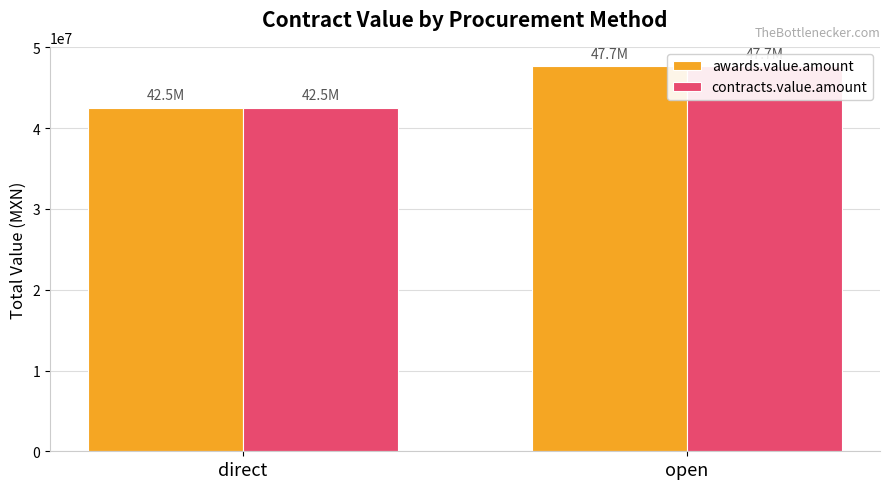

What is the value of the contracts.value.amount bar at the 1st from the left?

42524865.2